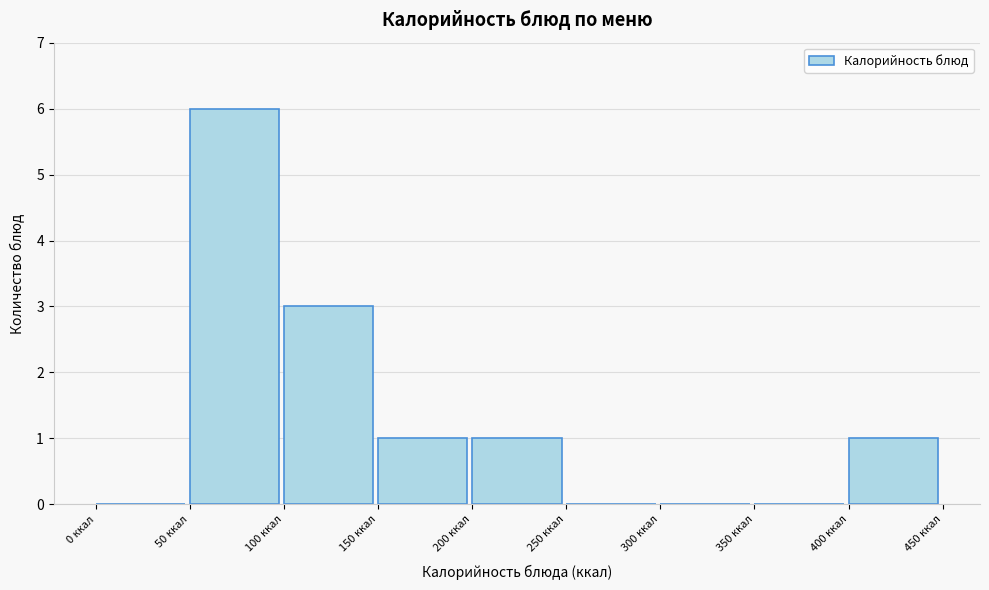

Reading left to right, transcribe this chart: for each bar, give the range it covers on the x-axis and its height. The values are not printed on the chart, so give them approximately, as read against the axis.

0 to 50: 0
50 to 100: 6
100 to 150: 3
150 to 200: 1
200 to 250: 1
250 to 300: 0
300 to 350: 0
350 to 400: 0
400 to 450: 1